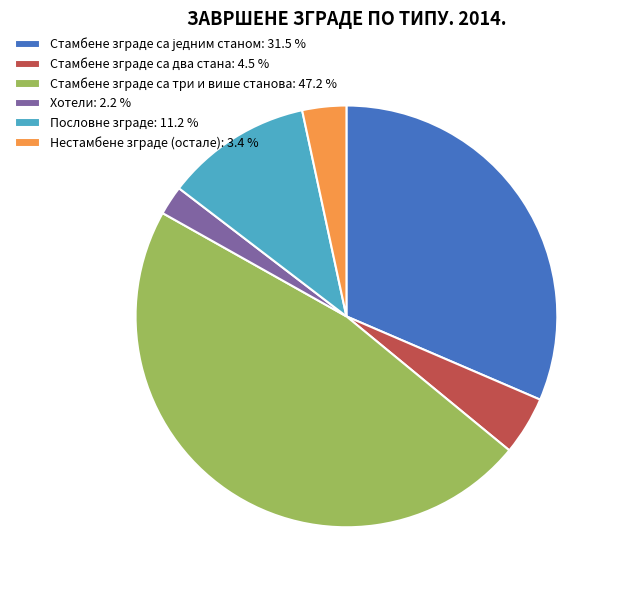

Is the sum of Нестамбене зграде (остале): 3.4 % and Стамбене зграде са три и више станова: 47.2 % greater than half?

Yes